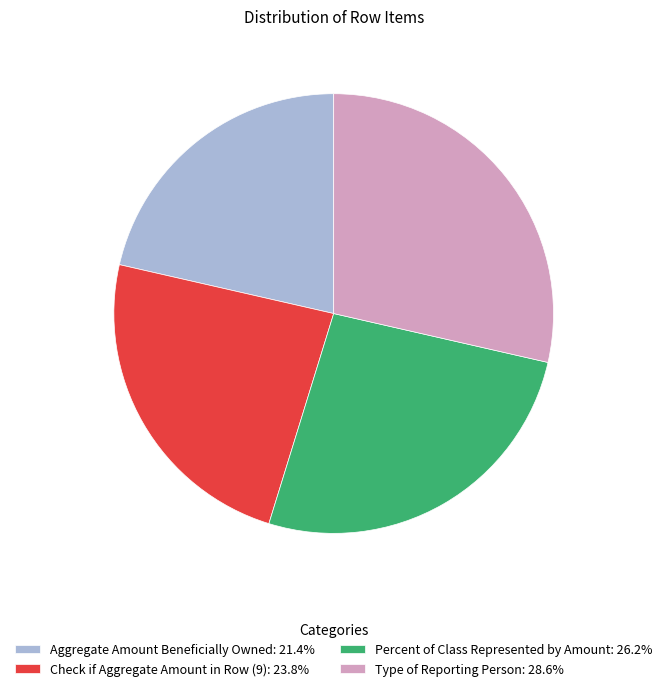

Do Type of Reporting Person: 28.6% and Percent of Class Represented by Amount: 26.2% together represent more than half of the pie?

Yes